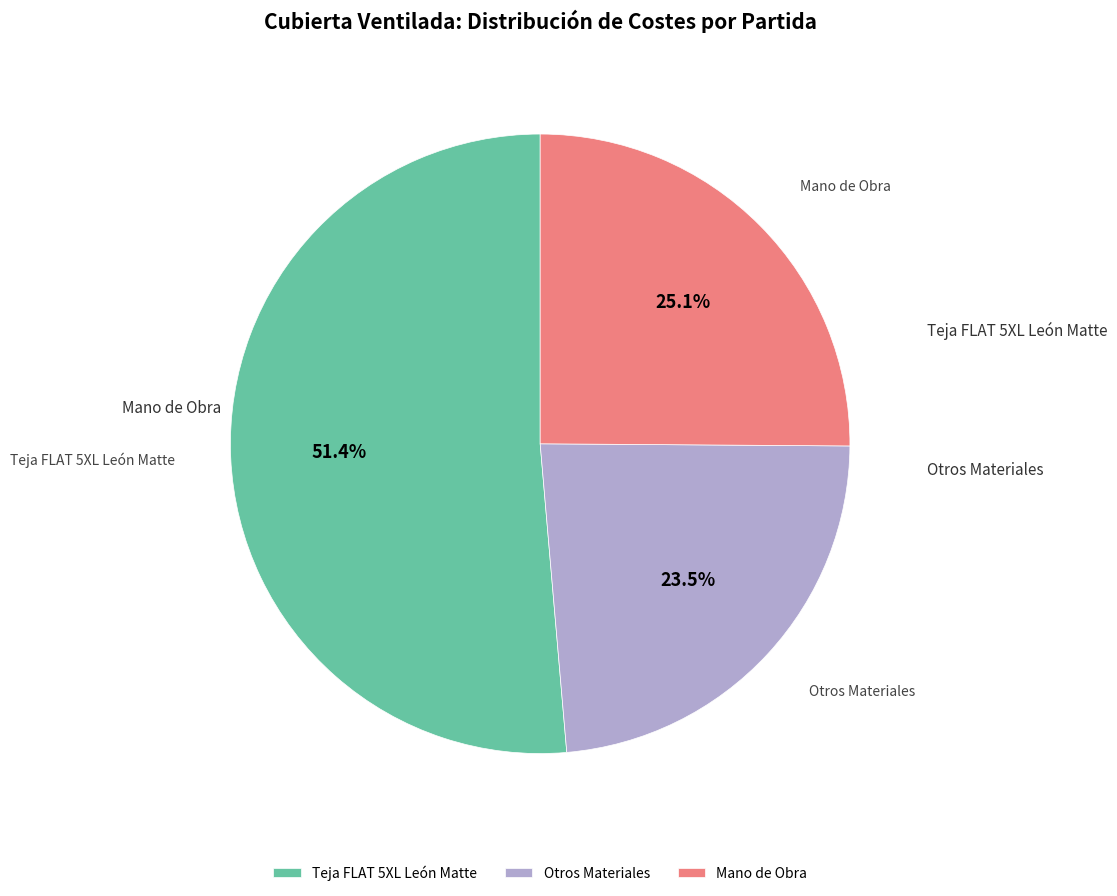

How many segments does this pie chart have?

3